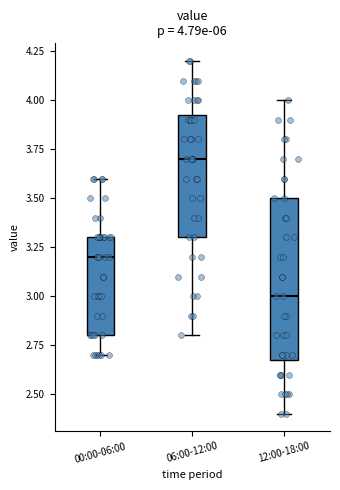

Which box is the tallest, from its lower edge to its upper edge?

12:00-18:00